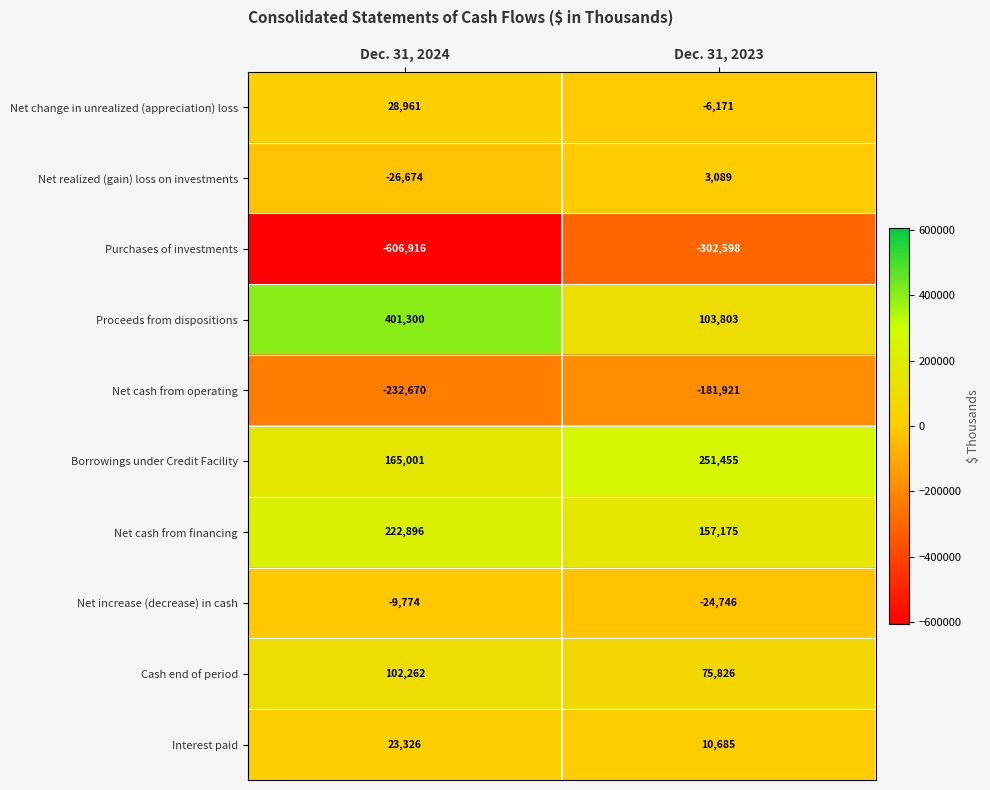

At which category is the sum across all series the highest?

Dec. 31, 2023